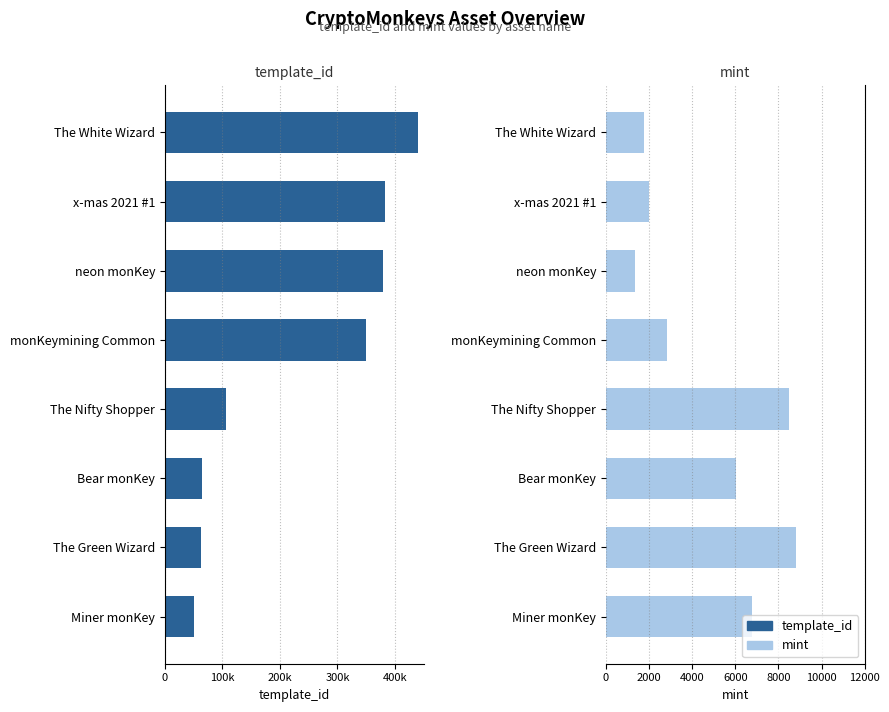

Is it true that mint equals 6790 at Miner monKey?

True